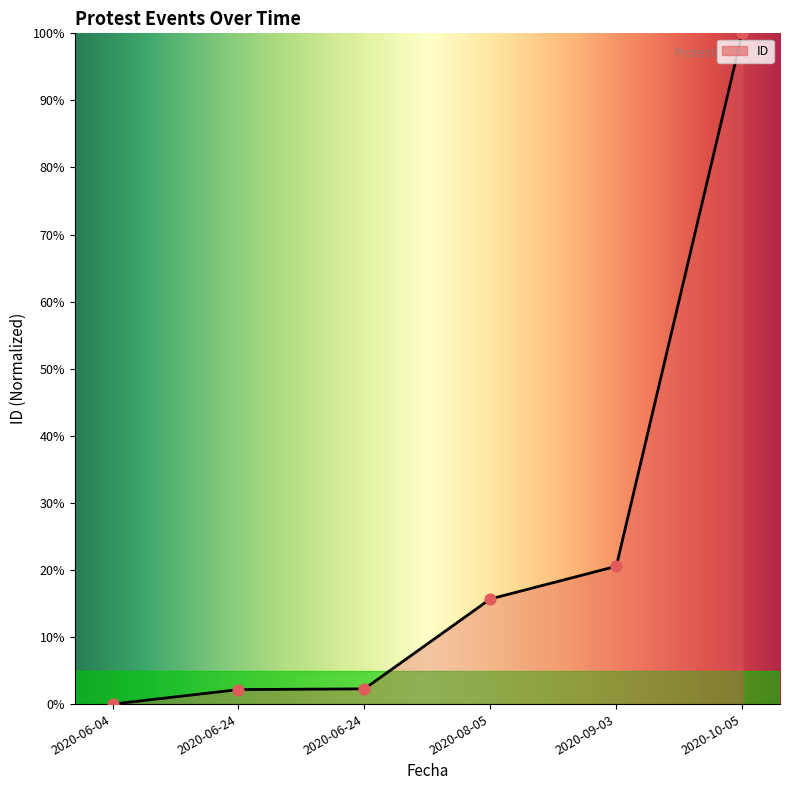

What is the change in value from 2020-06-24 to 2020-09-03?

+18.4